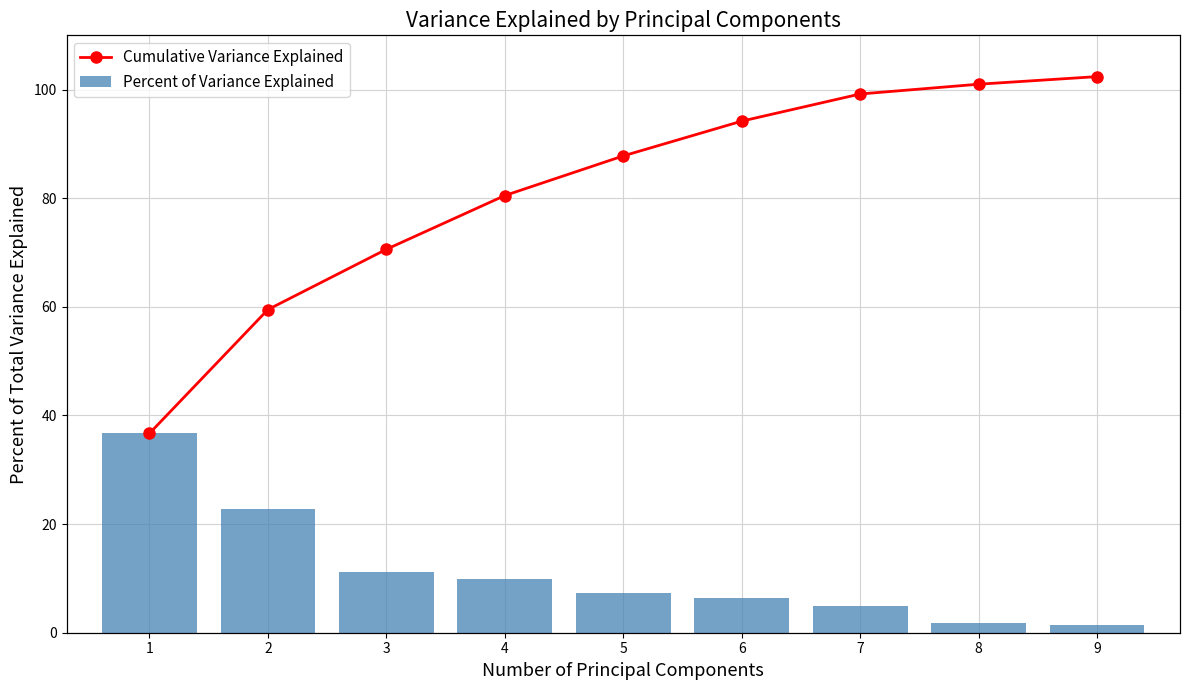

Count the number of data series in this chart.

2